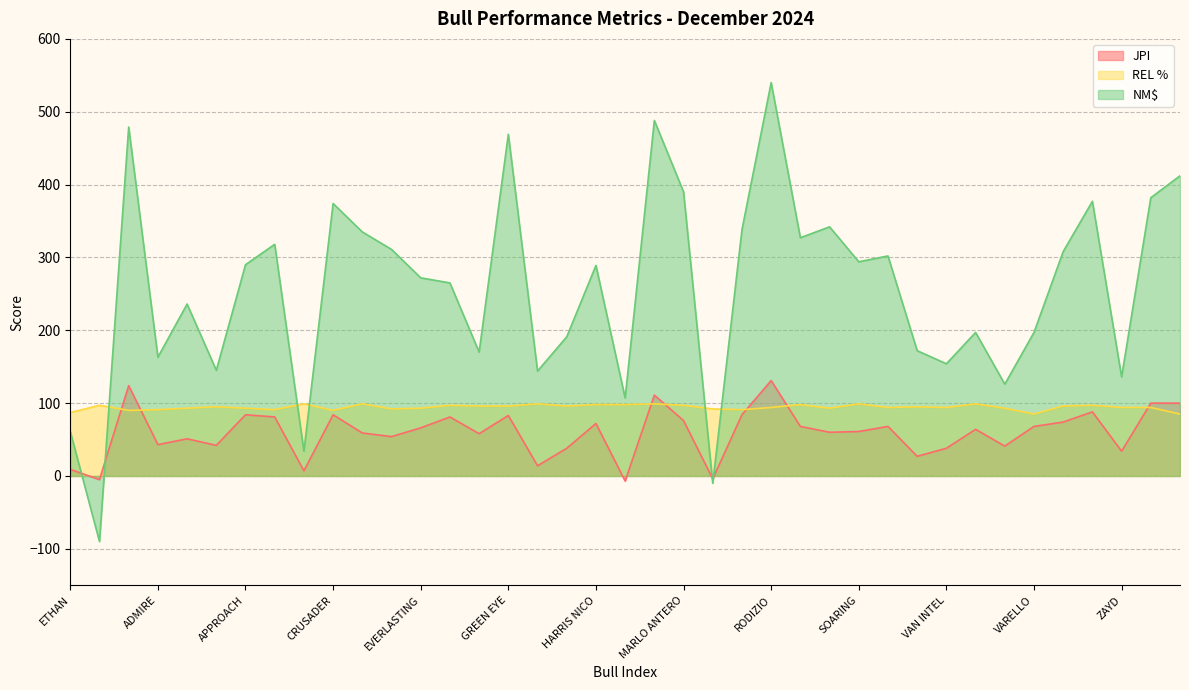

Which series has the widest spread of values?

NM$